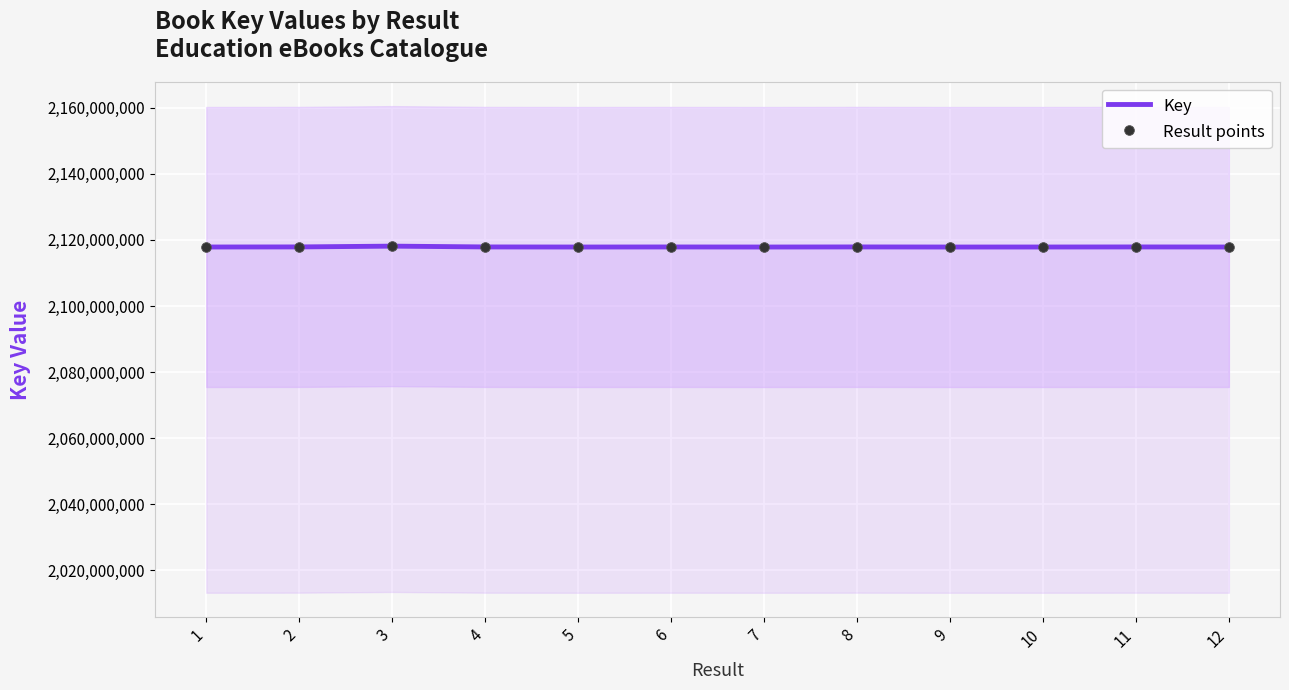

At which label does Key reach its minimum?

7